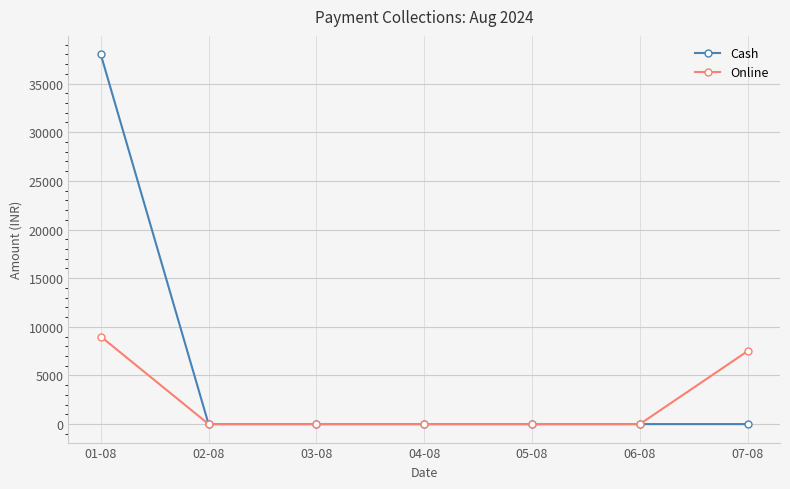

What is the average value of the Cash series?

5429